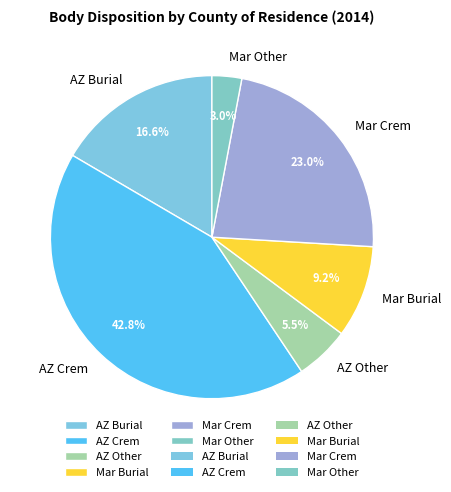

Is there any slice that represents more than half of the pie?

No